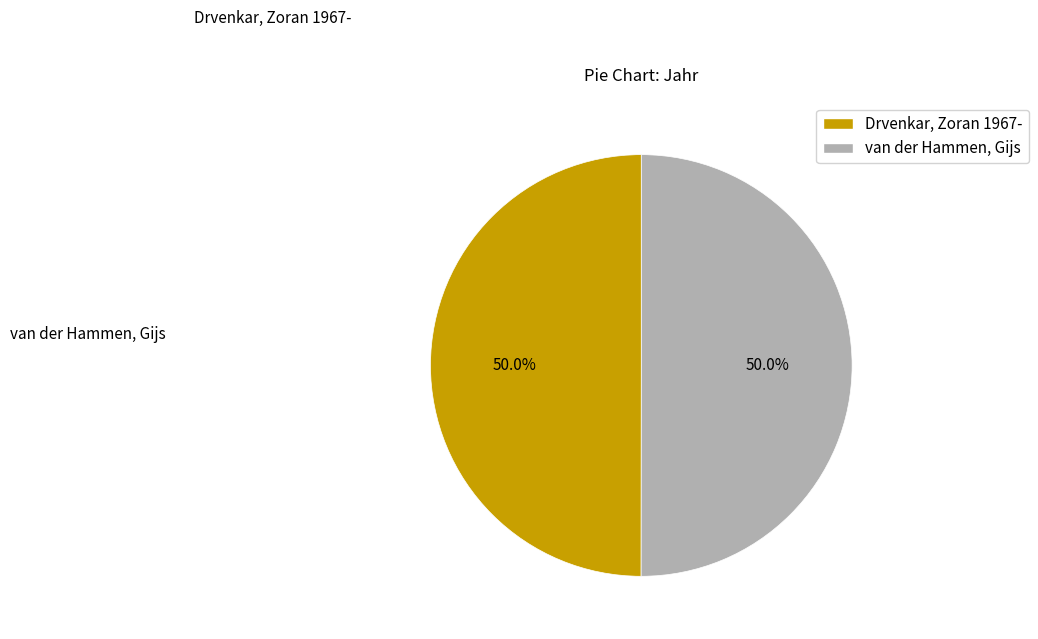

Combined, what portion of the pie is van der Hammen, Gijs and Drvenkar, Zoran 1967-?

100.0%